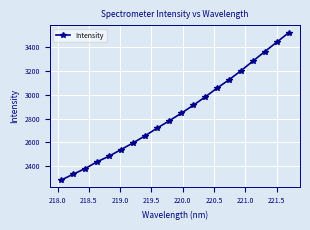

What is the average value?

2846.7